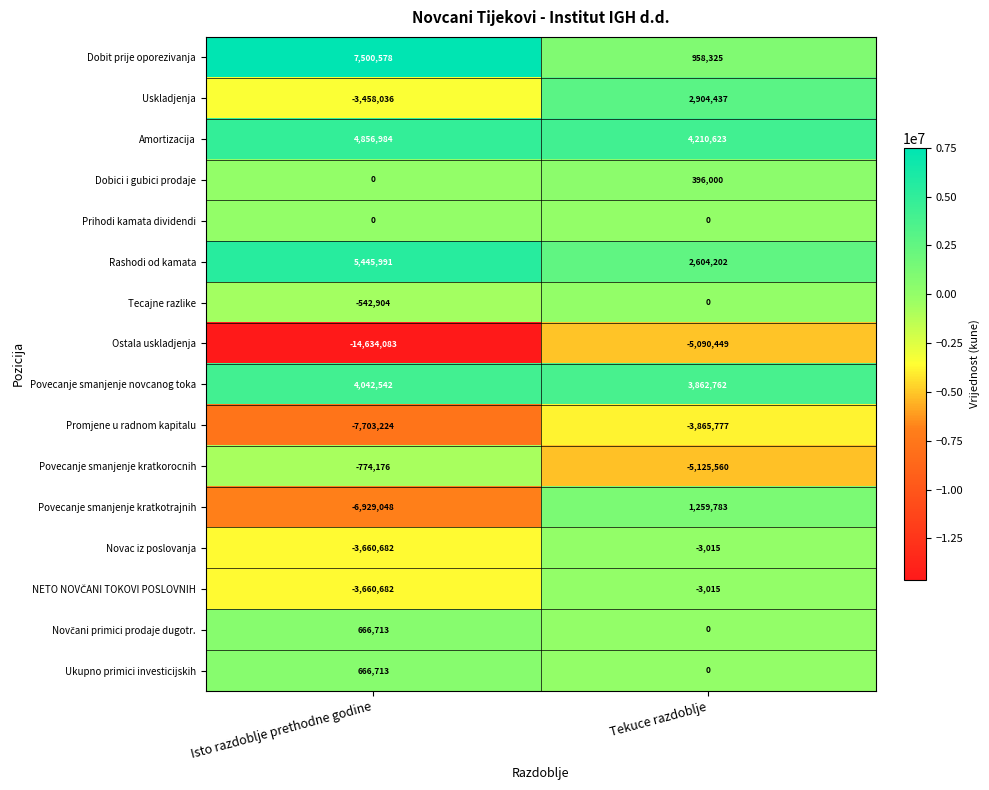

Which series has the largest total across all categories?

Amortizacija